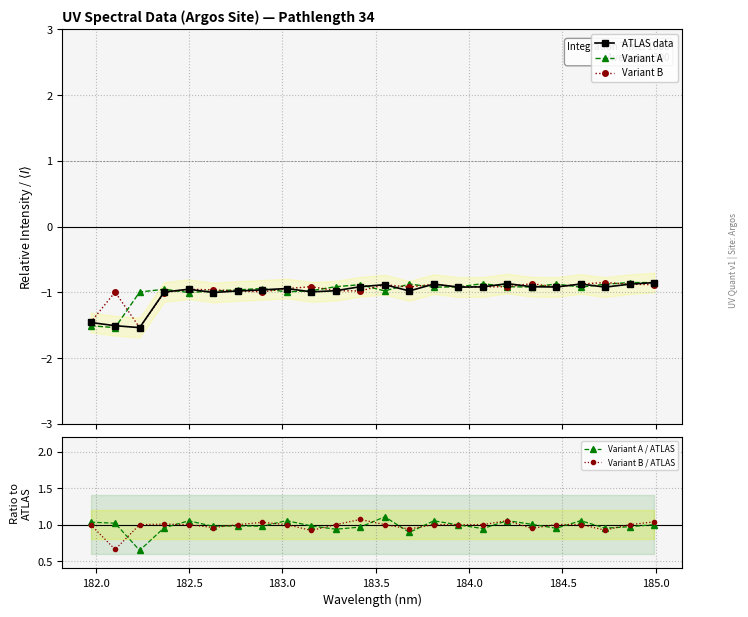

What is the minimum value for ATLAS data?

-1.5